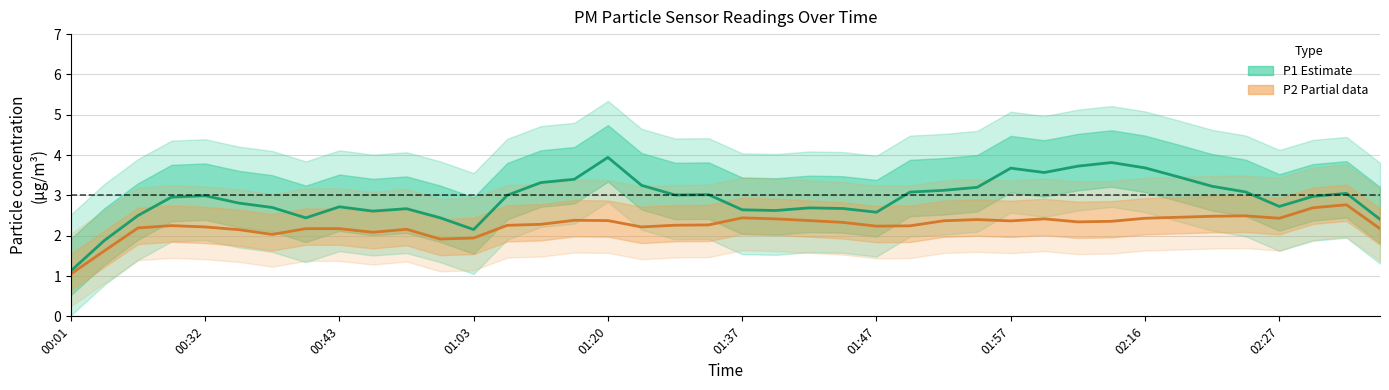

How many values in the P2 (Partial data) series exceed 2?

36